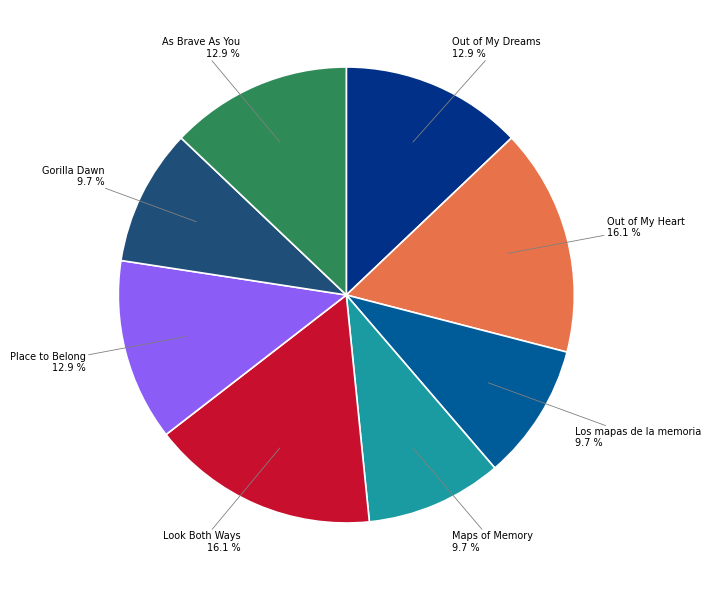

To the nearest percent, what is the difference between the largest and smallest slice percentages?

6%